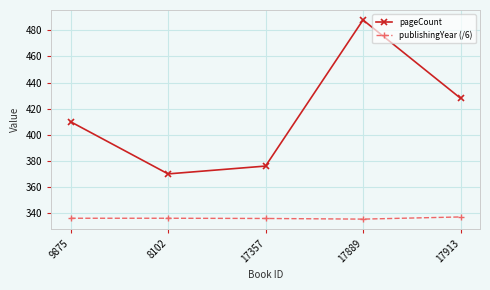

What is the average value of the pageCount series?

414.4